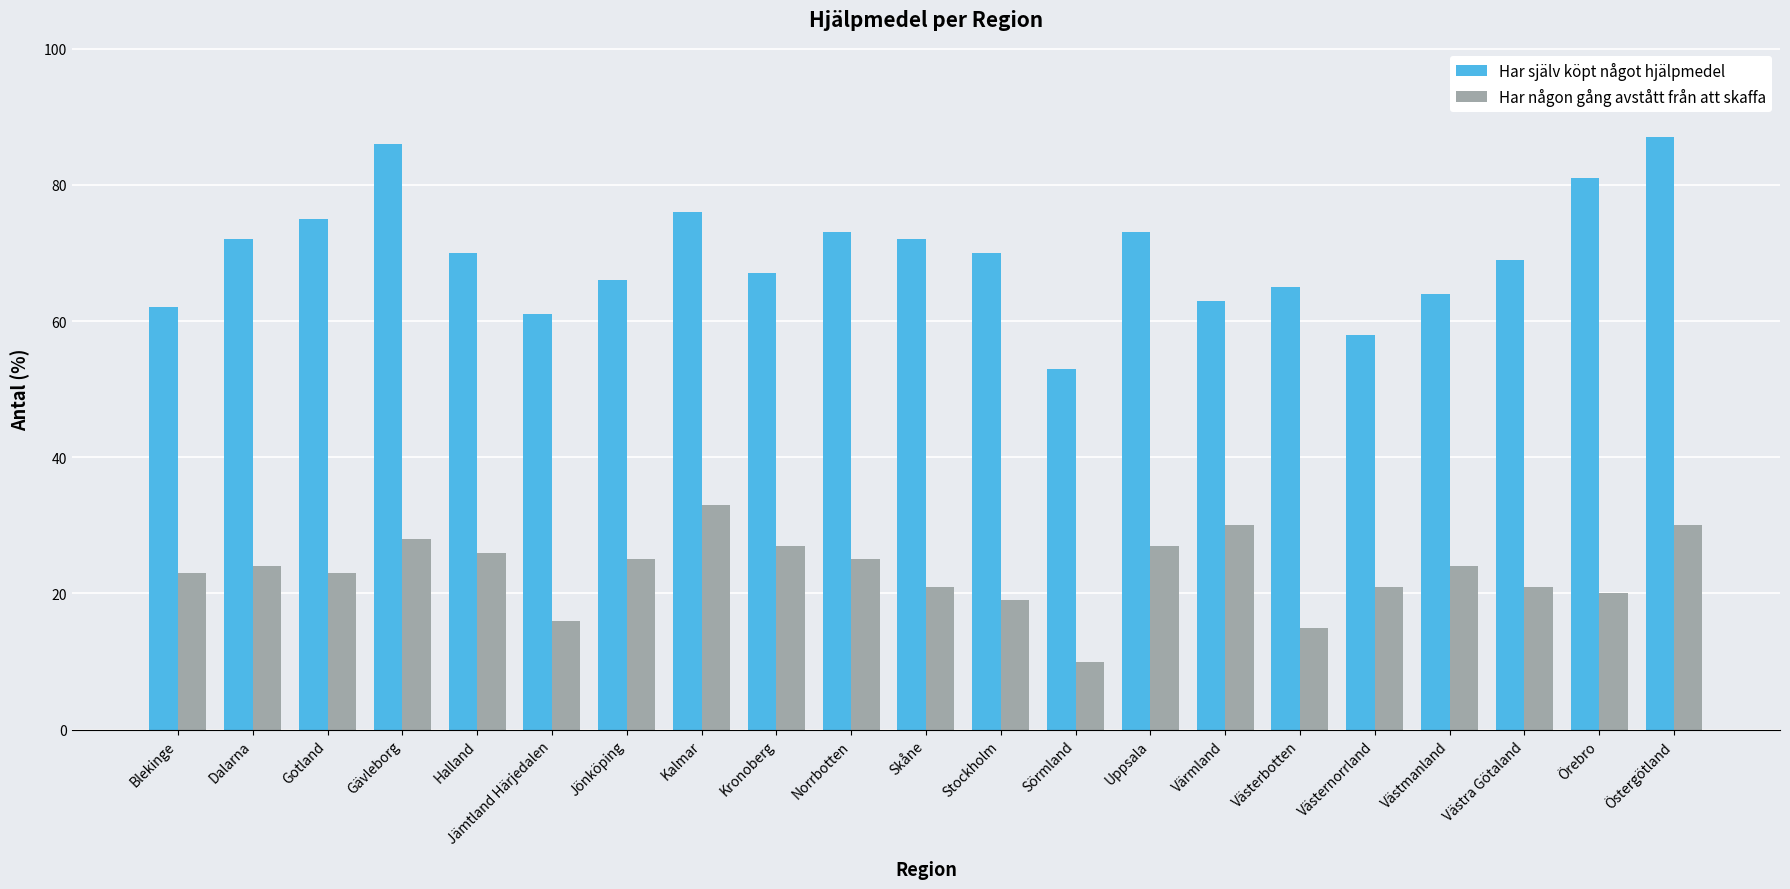

What position from the right is Jönköping?

15